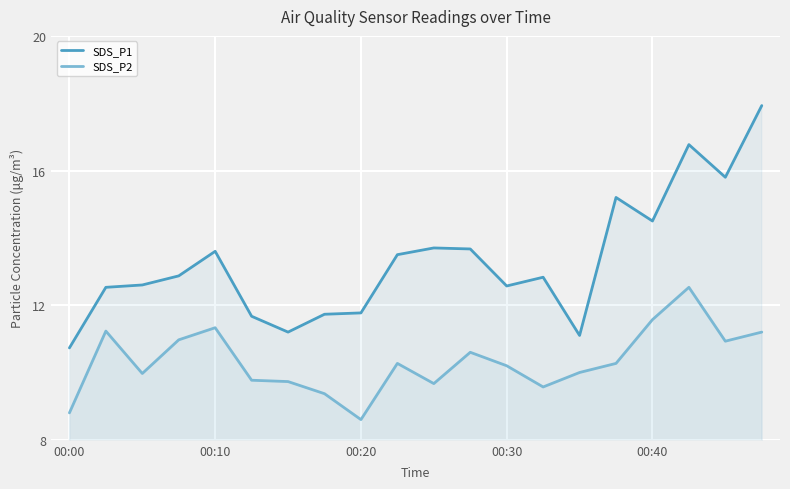

How many interior local peaks does the SDS_P1 series have?

5